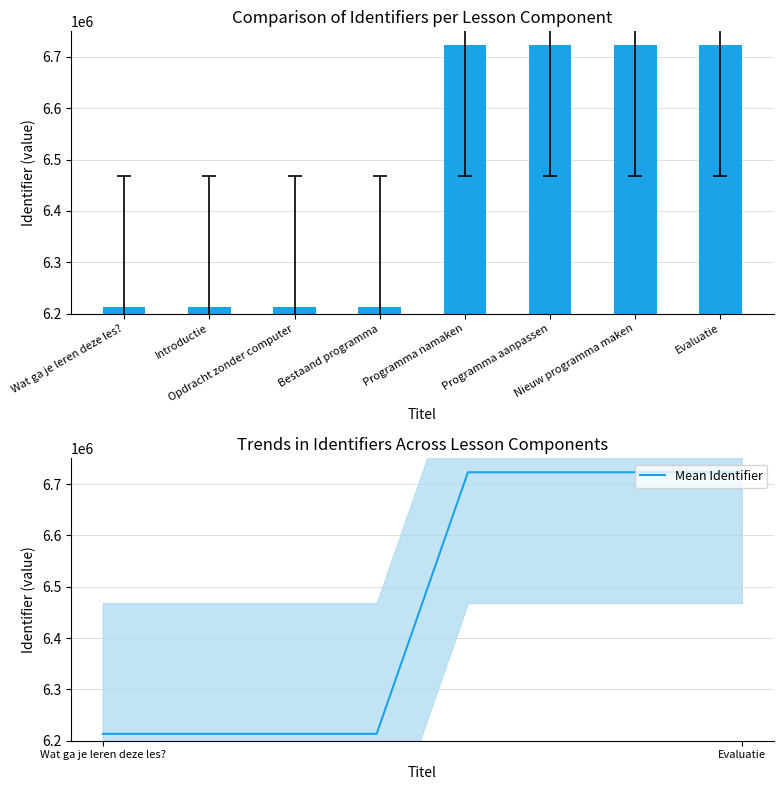

What is the highest value of the Mean Identifier series?

6723133